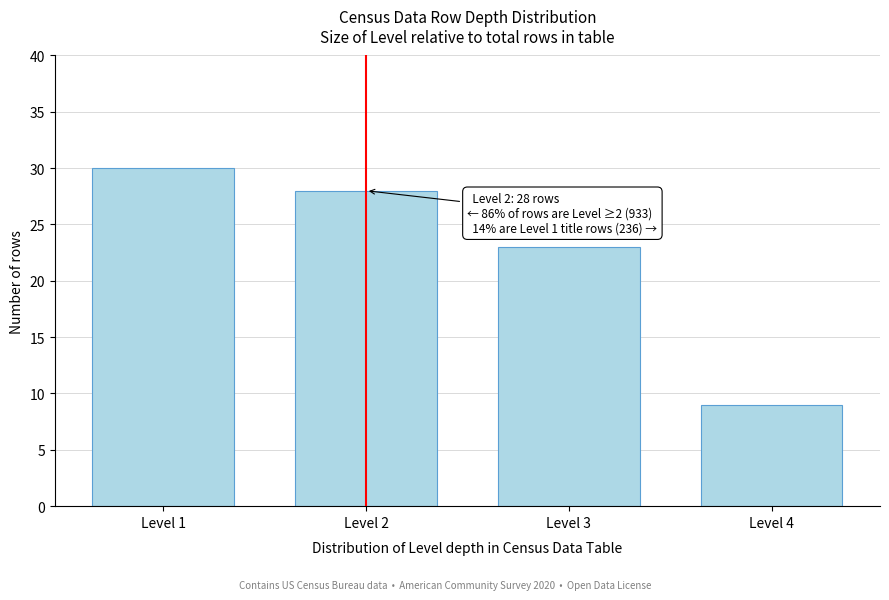

Reading right to left, extract all data points from this chart.

Level 4=9	Level 3=23	Level 2=28	Level 1=30